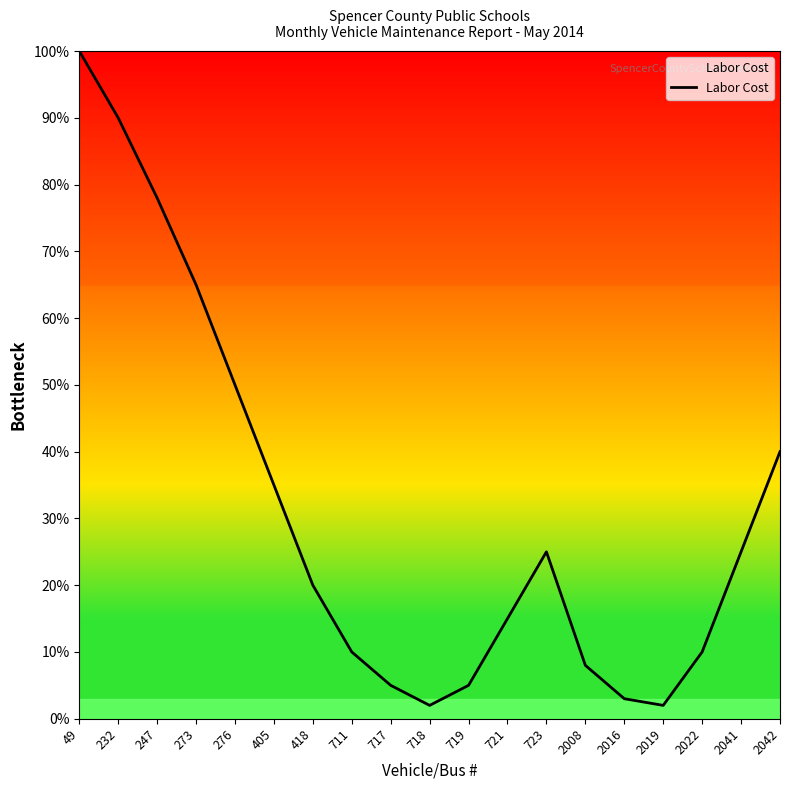

What is the sum of all values?

588